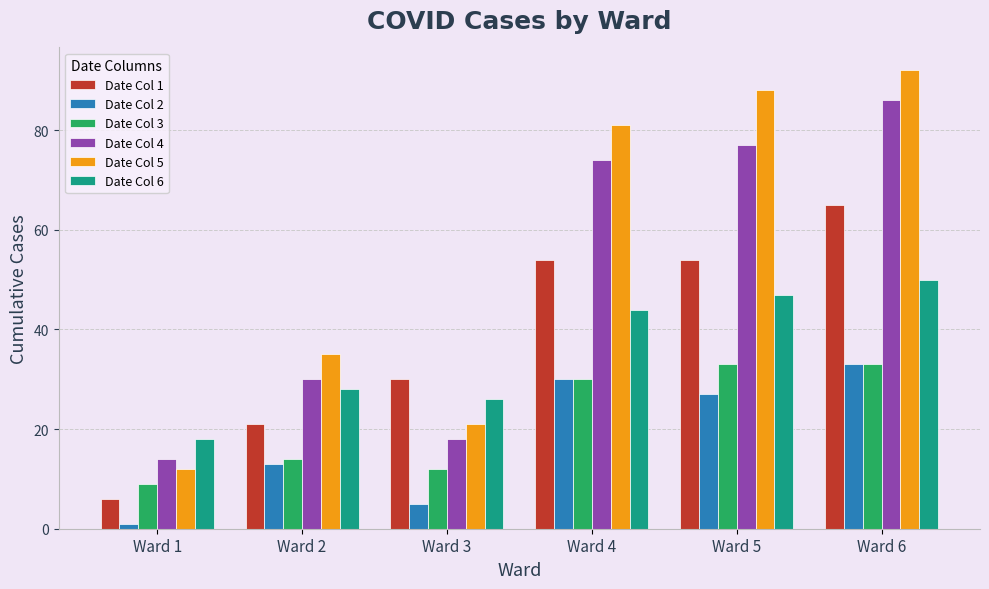

At Ward 5, list the series in order from smallest to largest.

Date Col 2, Date Col 3, Date Col 6, Date Col 1, Date Col 4, Date Col 5